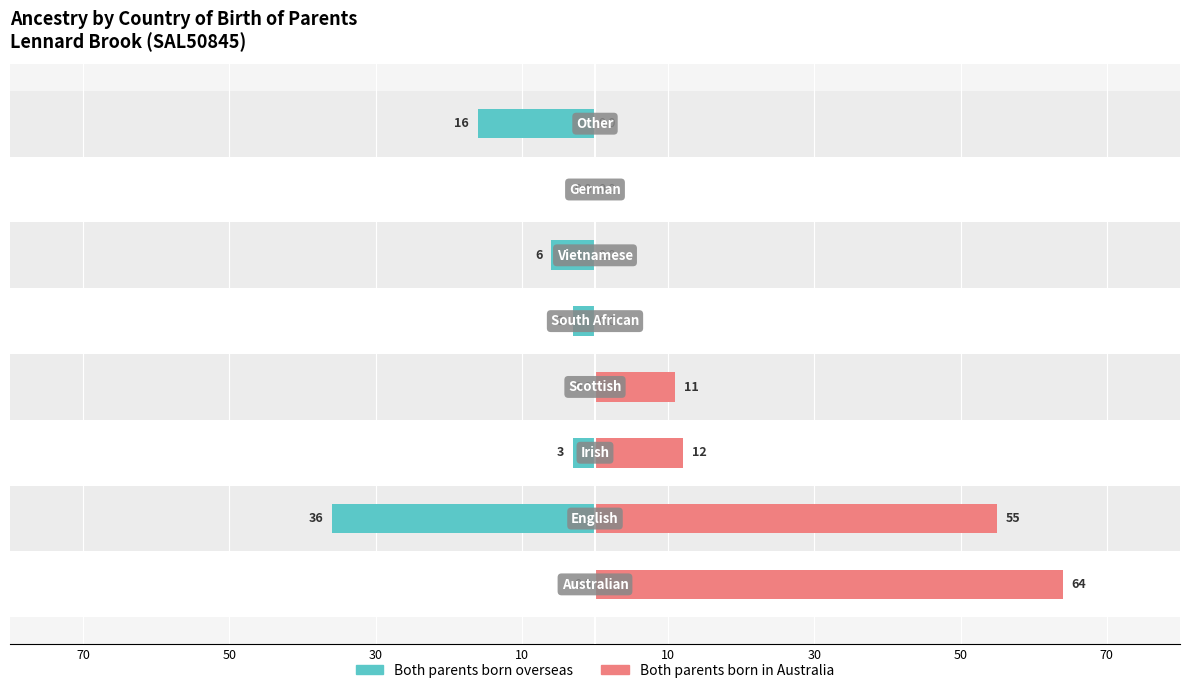

The value of Both parents born overseas at 30 is -3. True or false?

True